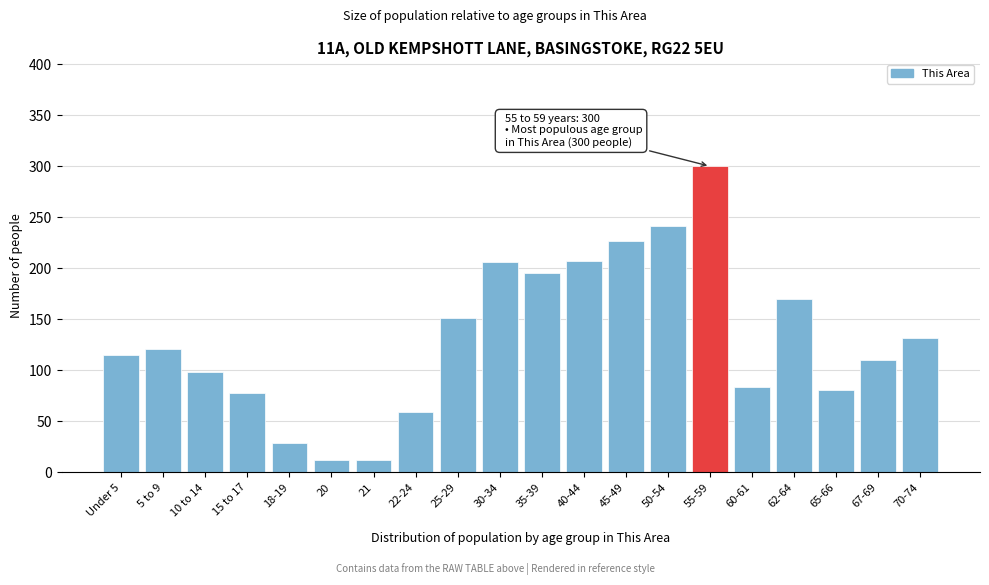

What is the difference between the second highest and second lowest values?

229